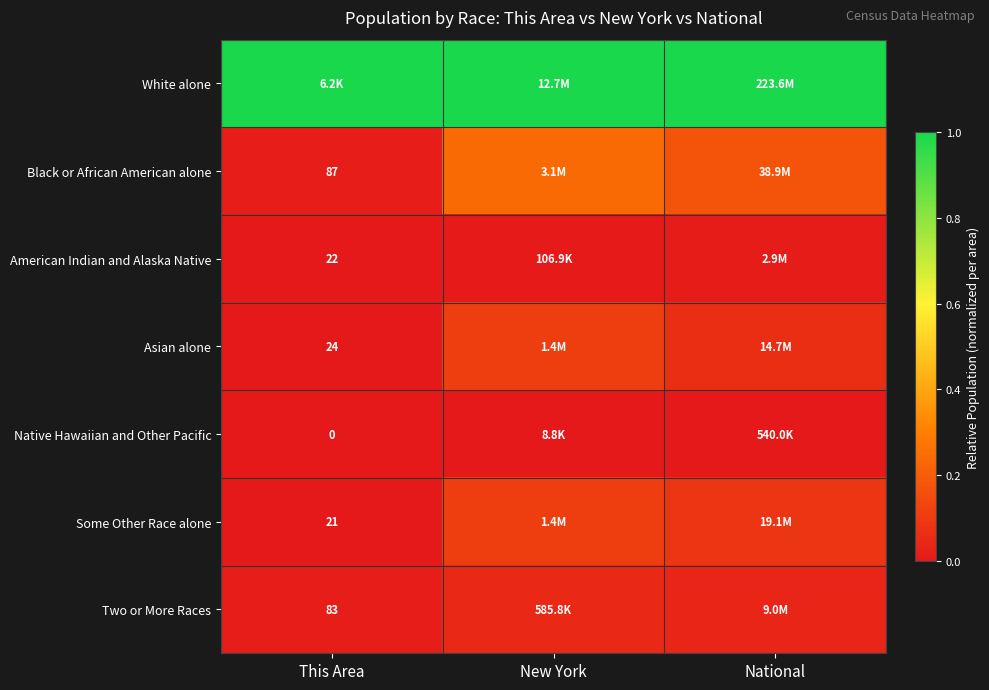

What is the maximum value shown in the chart?

1.0